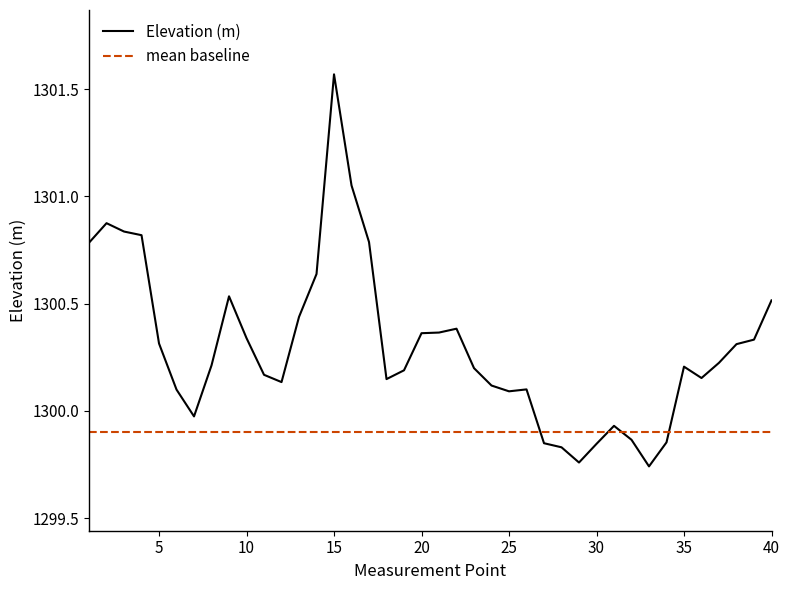

Which series has the largest range (max minus min)?

Elevation (m)